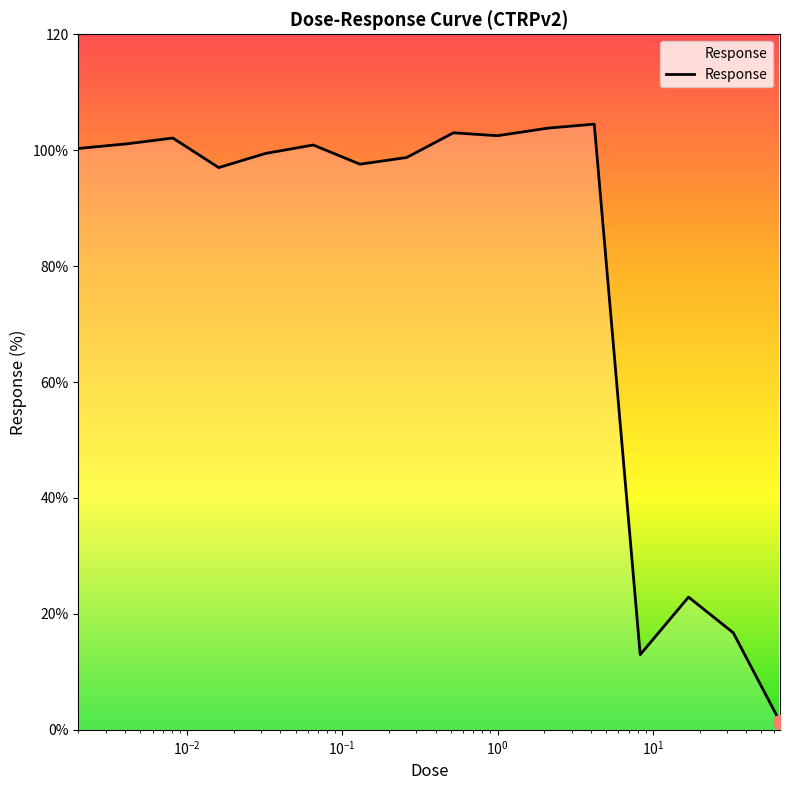

What is the sum of all values?

1265.0